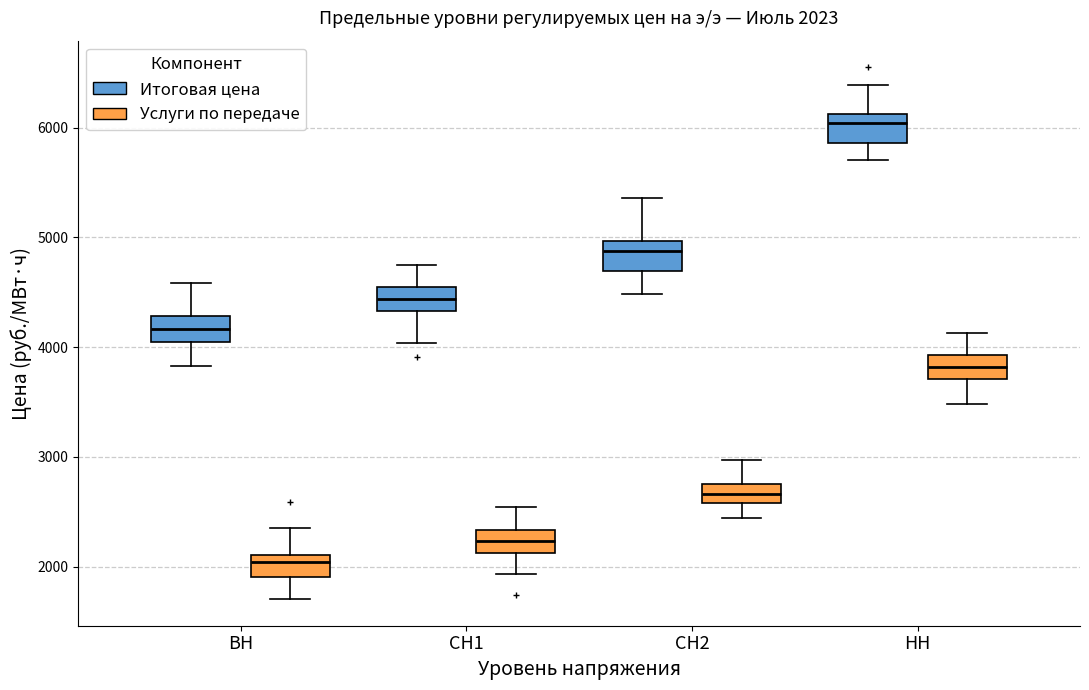

Which box has the highest median line?

НН (Итоговая цена)